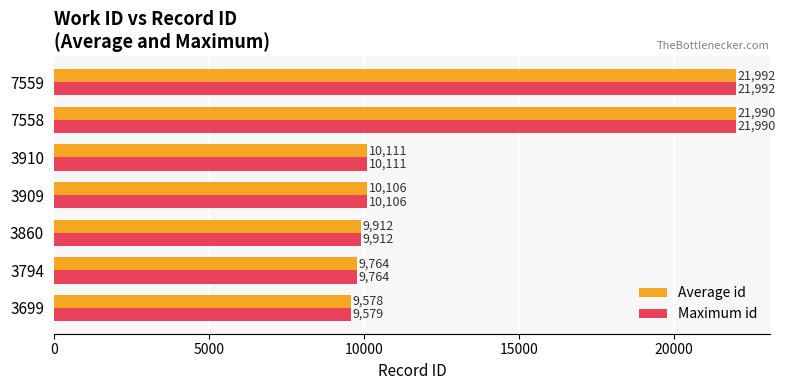

What is the highest value of the Average id series?

21991.5